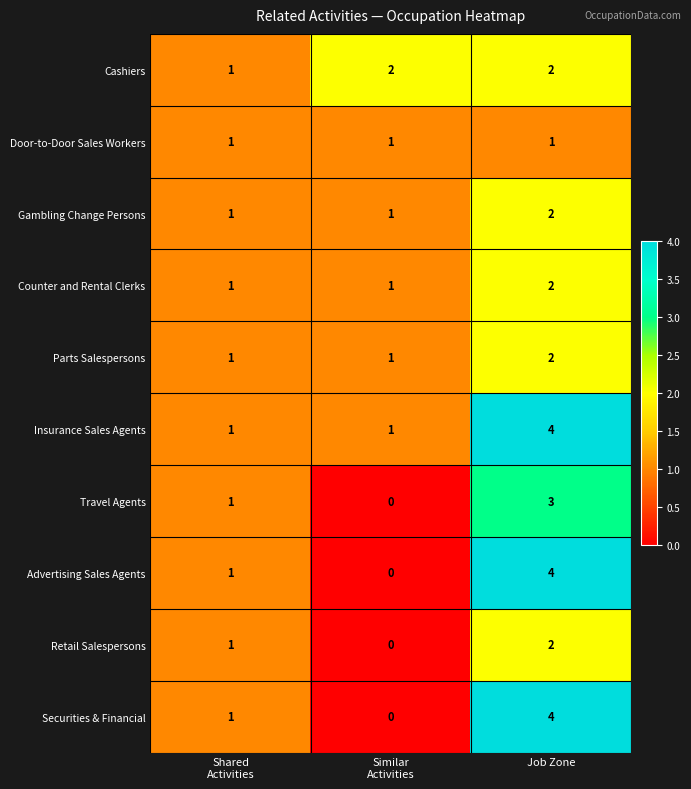

What is the maximum value for Advertising Sales Agents?

4